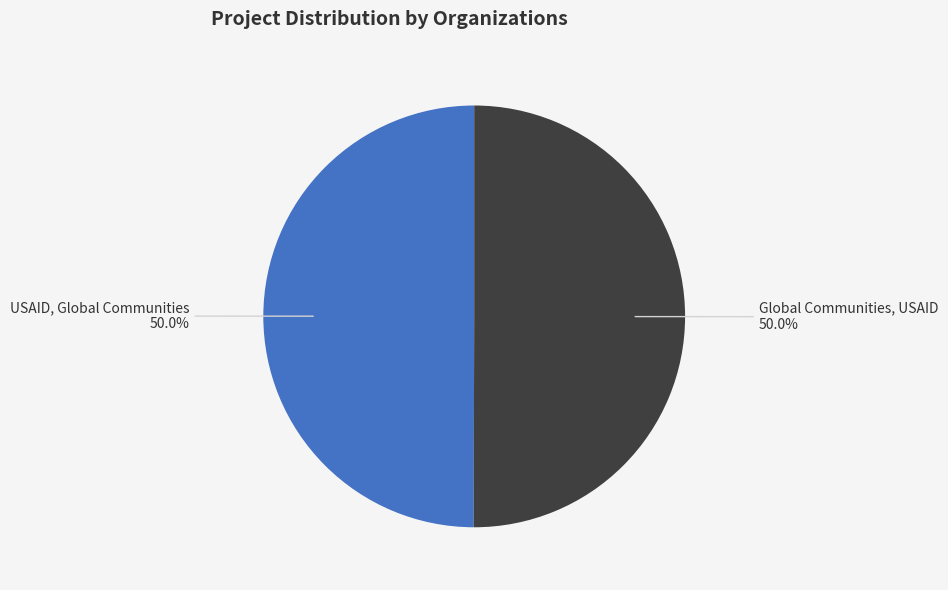

What is the smallest slice in the pie chart?

USAID, Global Communities